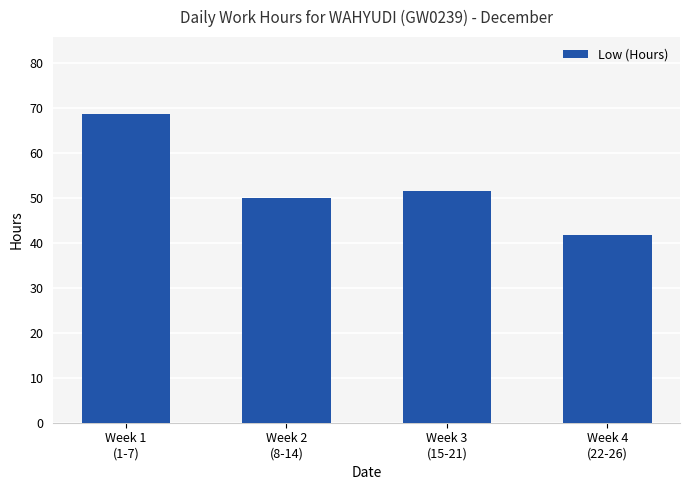

Where is the data nearest to the value 55?

Week 3
(15-21)